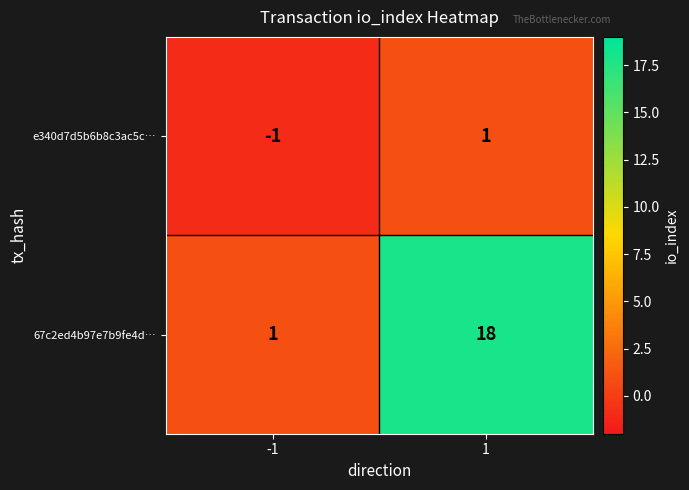

The value of 67c2ed4b97e7b9fe4d… at 1 is 18. True or false?

True